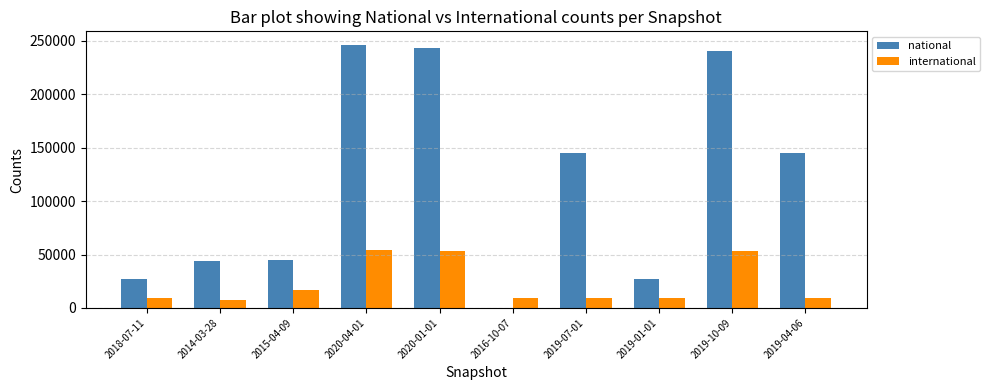

Which series has the largest total across all categories?

national